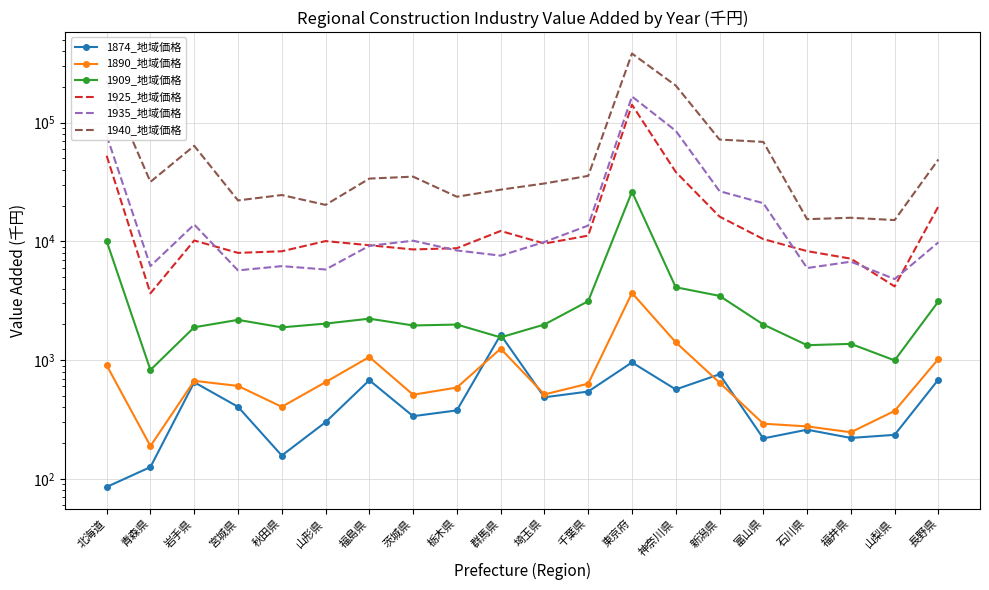

The 1909_地域価格 series shows 566.4 at 石川県. True or false?

False